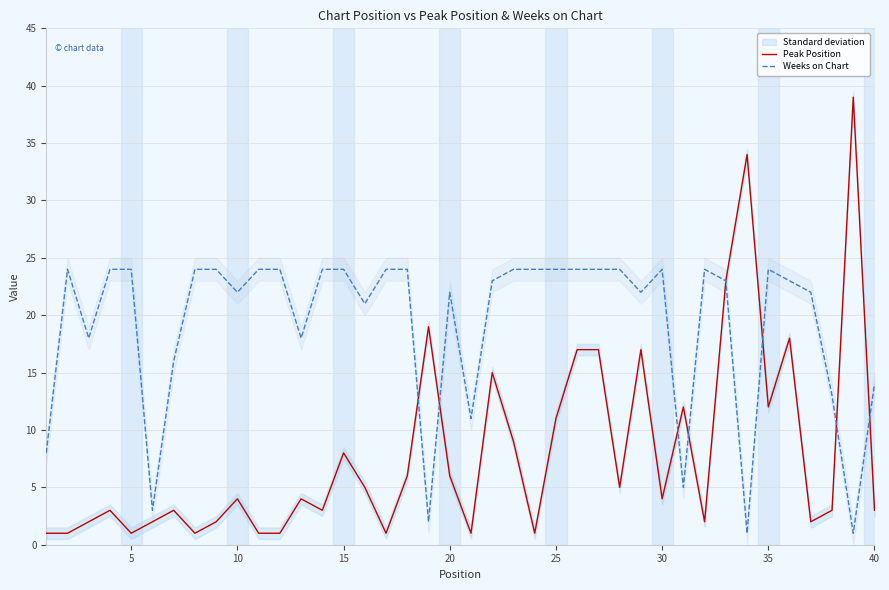

Is the value of Peak Position at 27 greater than the value of Weeks on Chart at 40?

No